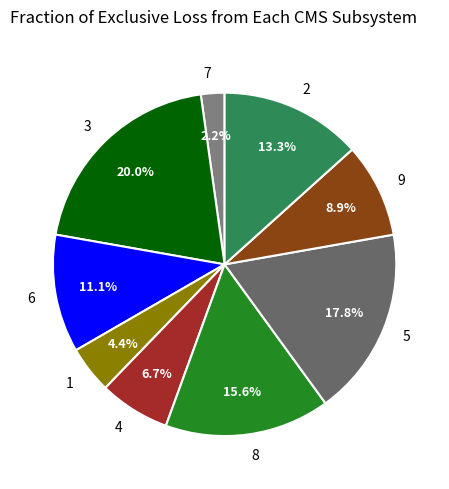

Rank the categories by value from lowest to highest.

7, 1, 4, 9, 6, 2, 8, 5, 3